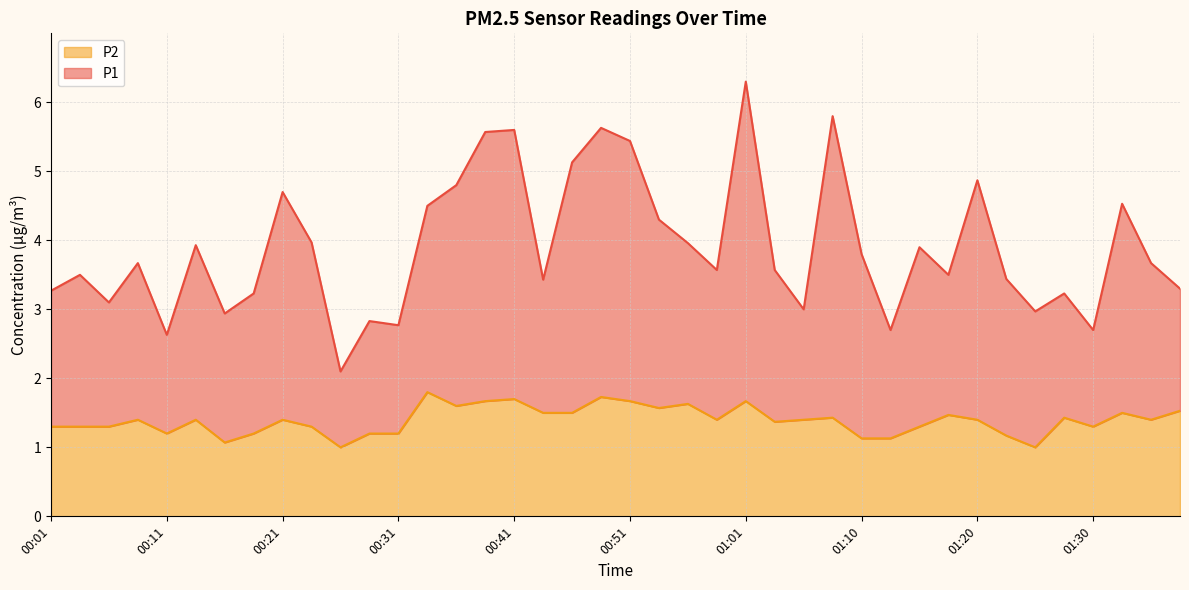

At how many categories does at least one series exceed 3?

31